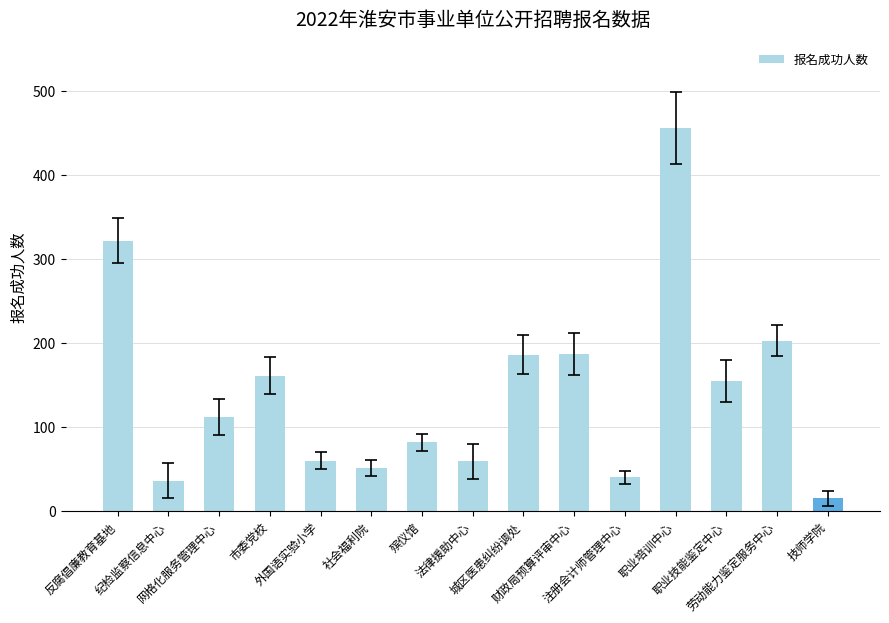

What is the value of the 5th bar from the left?

60